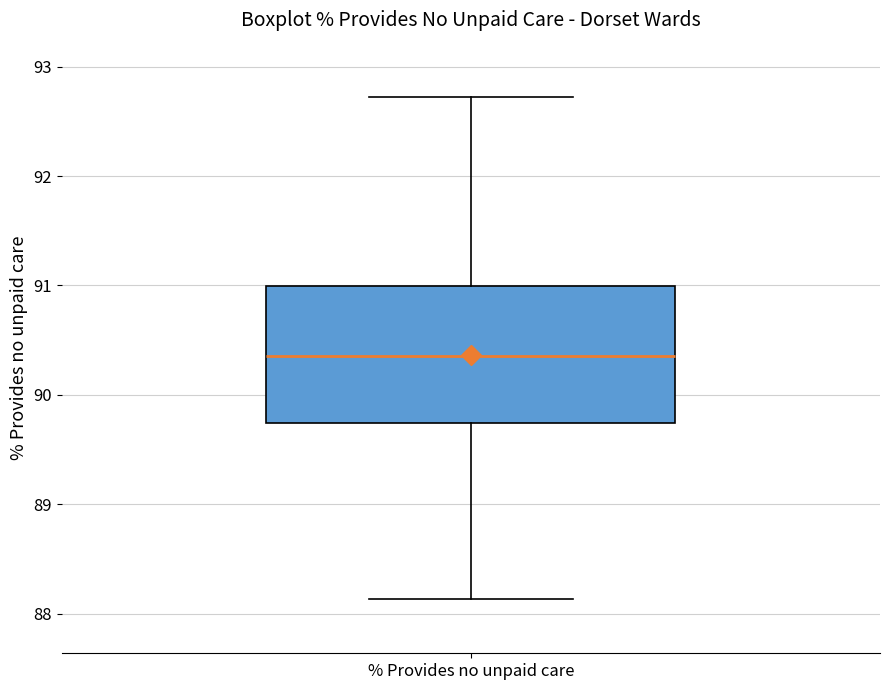

Where does the lower whisker of the box for % Provides no unpaid care end on the y-axis? The values are not printed on the chart, so give them approximately, as read against the axis.

88.1